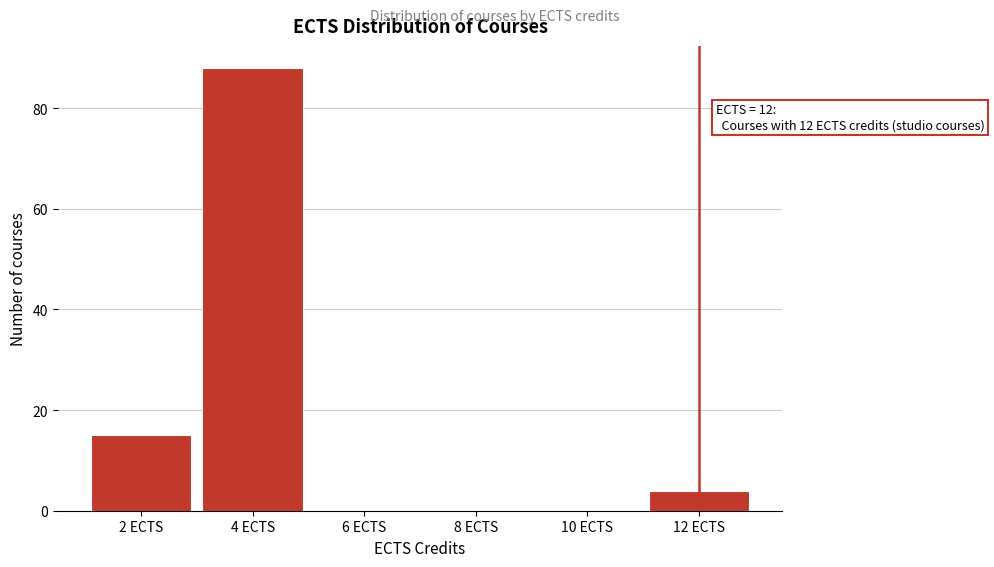

Which range on the x-axis has the tallest bar?

3 to 5